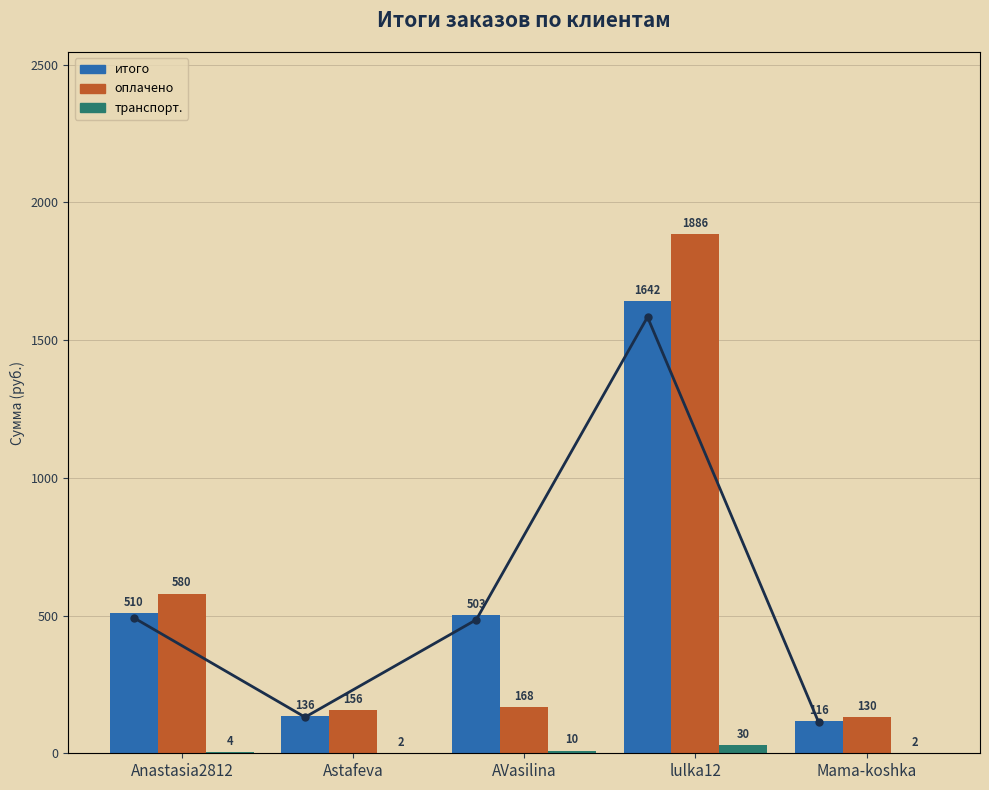

List the series in order of their peak value, lowest first.

транспорт., итого, итого (тренд), оплачено